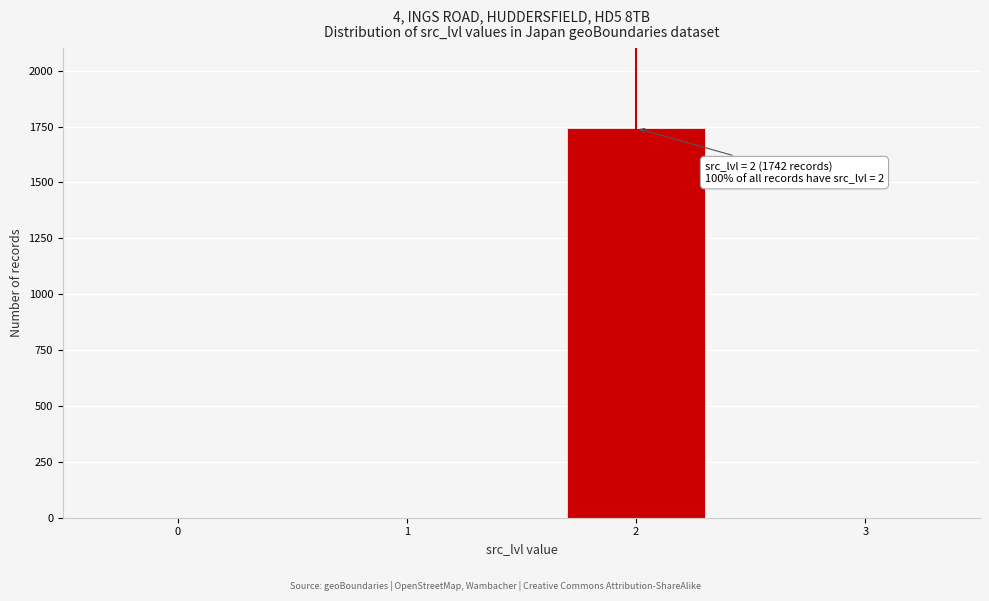

Reading right to left, what are all the values shown in this chart?

3=0	2=1742	1=0	0=0